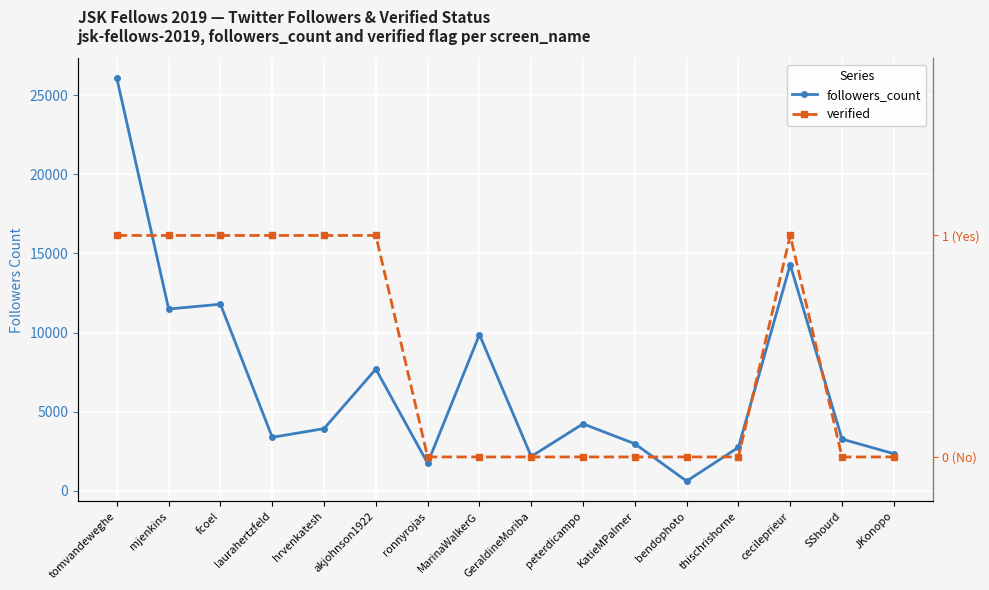

What is the maximum value for followers_count?

26058